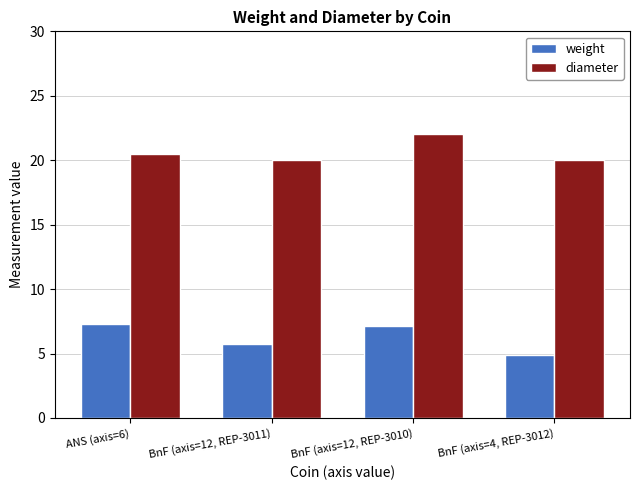

At which category does the chart reach its minimum across all series?

BnF (axis=4, REP-3012)